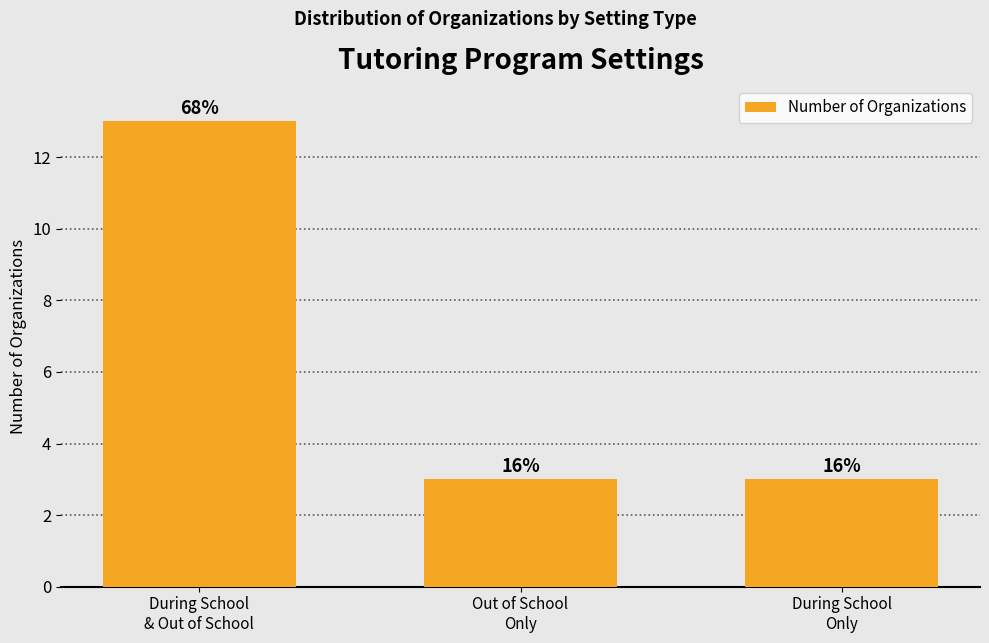

Rank the categories by value from highest to lowest.

During School
& Out of School, Out of School
Only, During School
Only